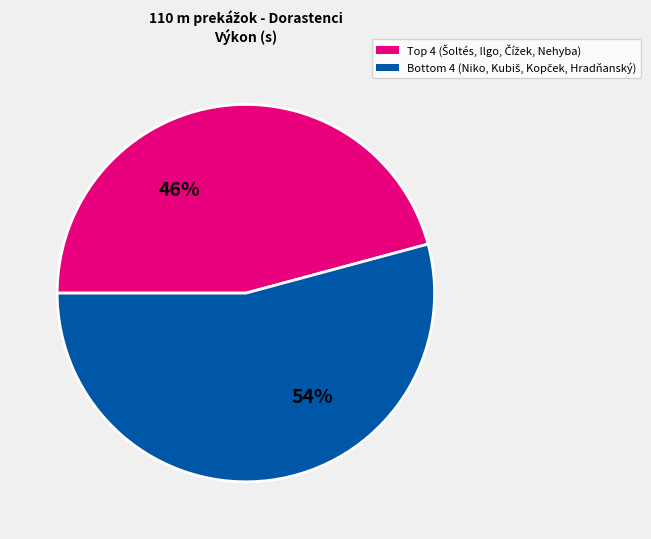

How many segments does this pie chart have?

2